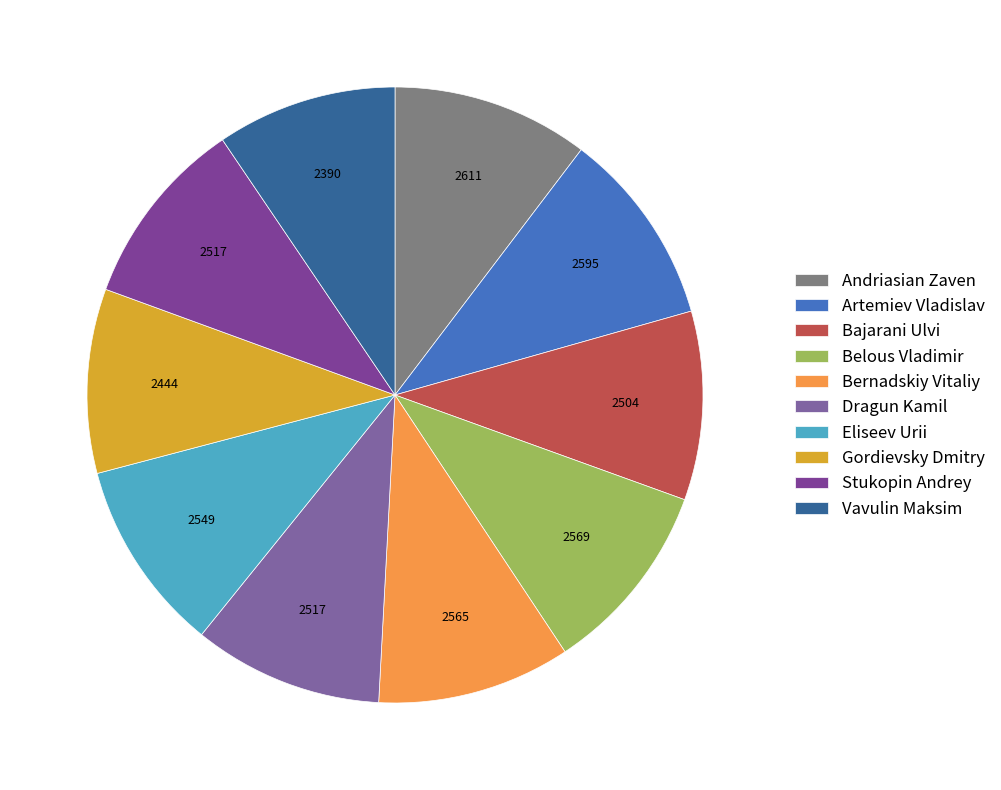

What percentage is the Bernadskiy Vitaliy slice, to the nearest percent?

10%